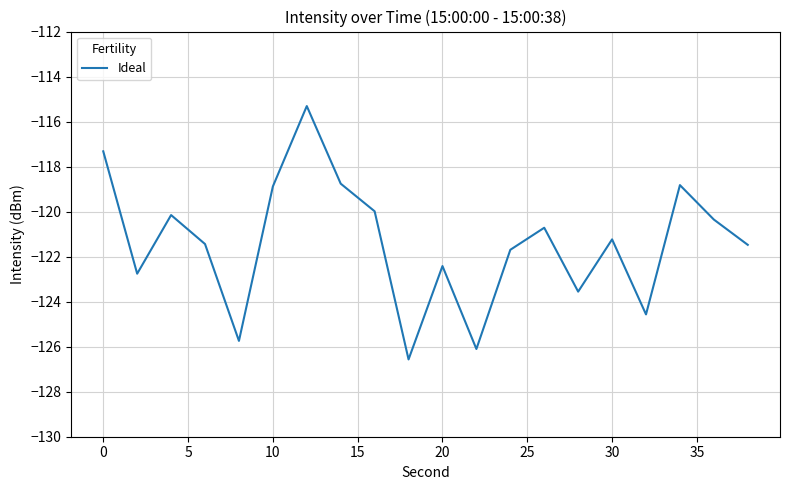

What is the difference between the maximum and minimum values?

11.3